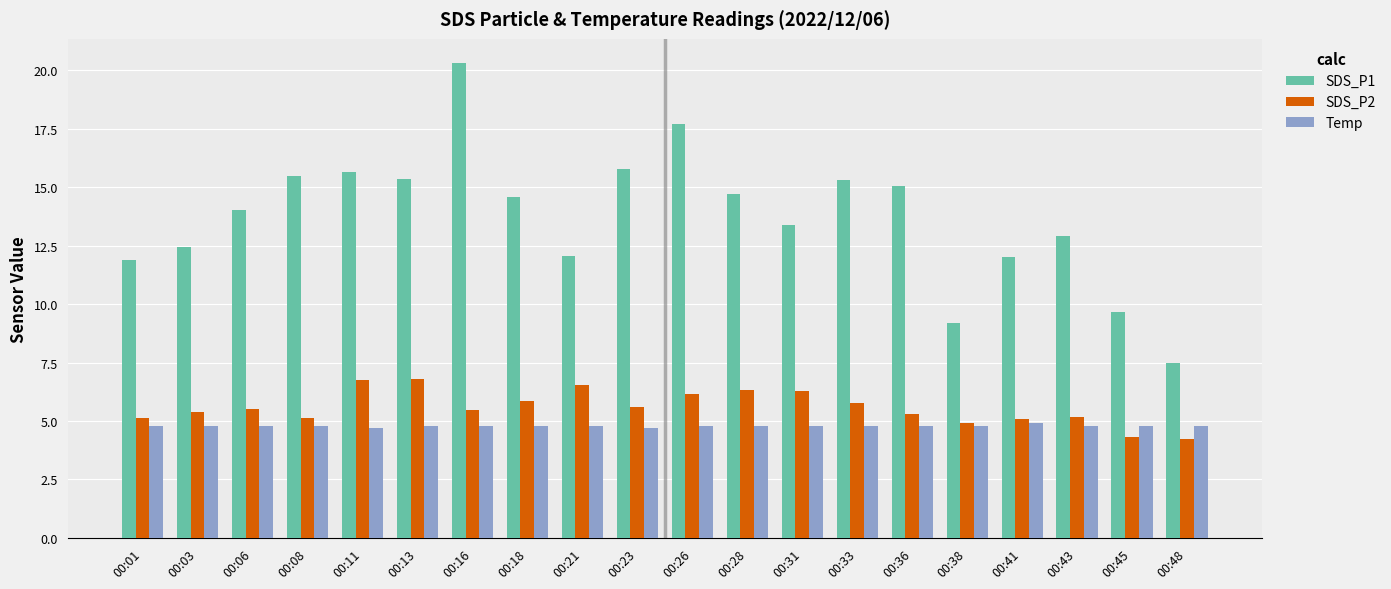

Which series changed the most between 00:13 and 00:41?

SDS_P1